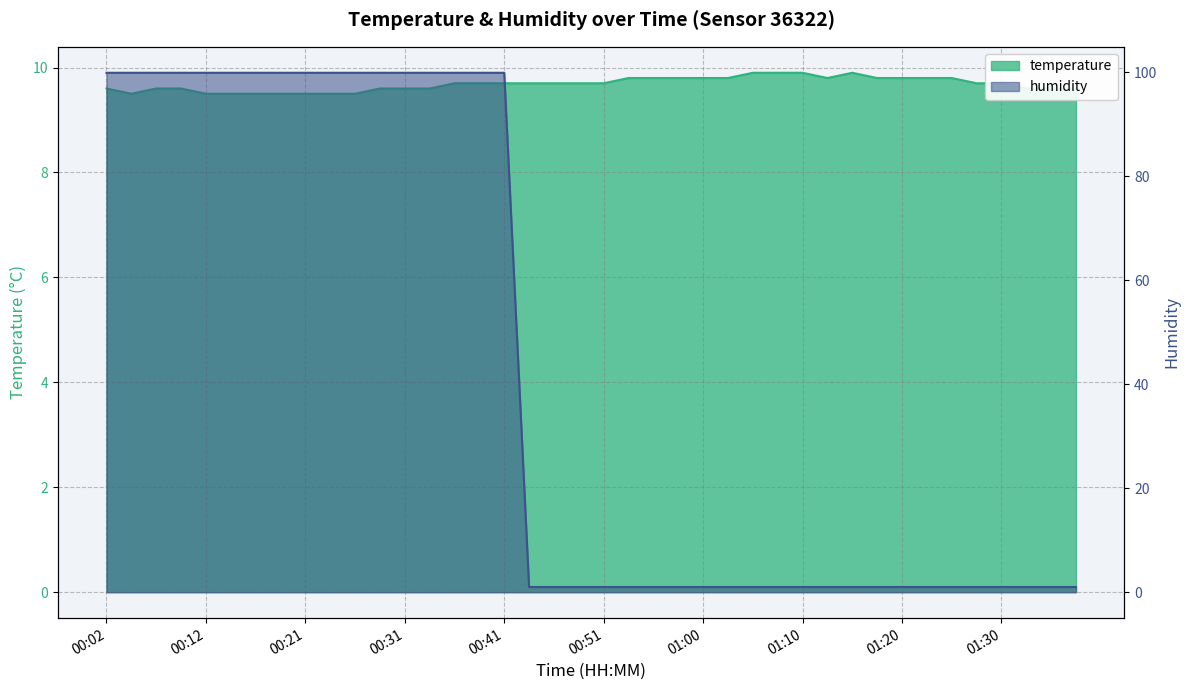

What is the sum of all temperature values?

387.3